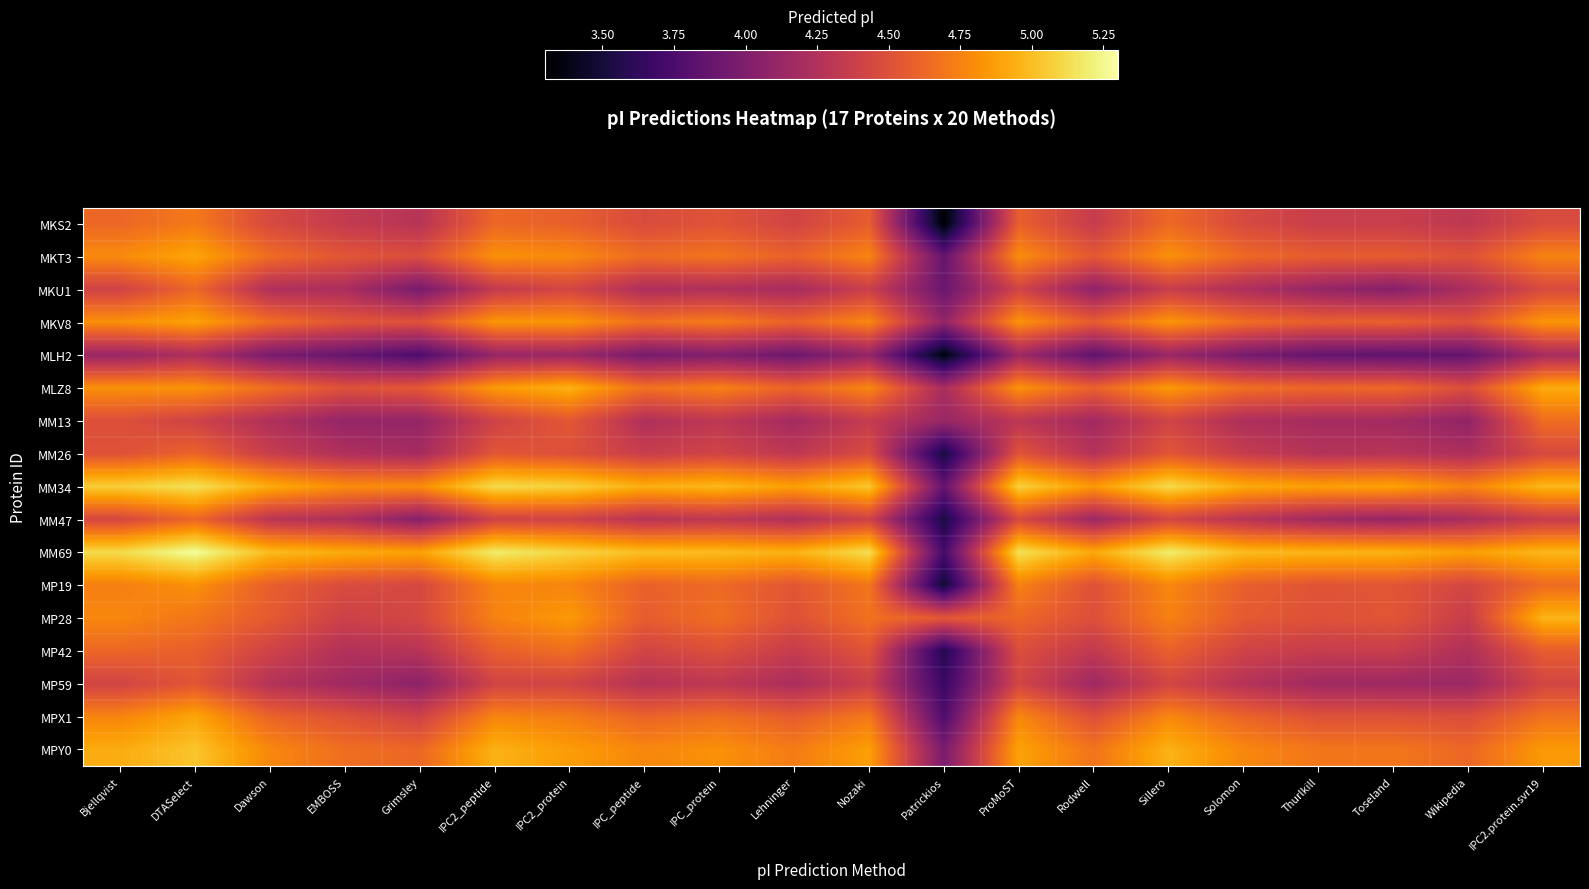

Reading left to right, transcribe all the data shown in this chart.

MKS2: Bjellqvist=4.6	DTASelect=4.7	Dawson=4.5	EMBOSS=4.3	Grimsley=4.3	IPC2_peptide=4.6	IPC2_protein=4.6	IPC_peptide=4.5	IPC_protein=4.5	Lehninger=4.4	Nozaki=4.6	Patrickios=3.3	ProMoST=4.6	Rodwell=4.4	Sillero=4.6	Solomon=4.5	Thurlkill=4.4	Toseland=4.4	Wikipedia=4.3	IPC2.protein.svr19=4.5
MKT3: Bjellqvist=4.8	DTASelect=4.9	Dawson=4.6	EMBOSS=4.5	Grimsley=4.5	IPC2_peptide=4.8	IPC2_protein=4.8	IPC_peptide=4.6	IPC_protein=4.7	Lehninger=4.6	Nozaki=4.8	Patrickios=3.9	ProMoST=4.8	Rodwell=4.5	Sillero=4.8	Solomon=4.6	Thurlkill=4.6	Toseland=4.6	Wikipedia=4.5	IPC2.protein.svr19=4.8
MKU1: Bjellqvist=4.4	DTASelect=4.6	Dawson=4.2	EMBOSS=4.2	Grimsley=4.0	IPC2_peptide=4.3	IPC2_protein=4.4	IPC_peptide=4.2	IPC_protein=4.2	Lehninger=4.2	Nozaki=4.4	Patrickios=3.9	ProMoST=4.4	Rodwell=4.1	Sillero=4.4	Solomon=4.2	Thurlkill=4.1	Toseland=4.0	Wikipedia=4.2	IPC2.protein.svr19=4.5
MKV8: Bjellqvist=4.8	DTASelect=4.9	Dawson=4.7	EMBOSS=4.5	Grimsley=4.5	IPC2_peptide=4.8	IPC2_protein=4.8	IPC_peptide=4.7	IPC_protein=4.7	Lehninger=4.6	Nozaki=4.8	Patrickios=4.1	ProMoST=4.8	Rodwell=4.6	Sillero=4.8	Solomon=4.7	Thurlkill=4.6	Toseland=4.6	Wikipedia=4.5	IPC2.protein.svr19=4.8
MLH2: Bjellqvist=4.1	DTASelect=4.2	Dawson=4.0	EMBOSS=3.9	Grimsley=3.8	IPC2_peptide=4.1	IPC2_protein=4.1	IPC_peptide=4.0	IPC_protein=4.0	Lehninger=3.9	Nozaki=4.1	Patrickios=3.4	ProMoST=4.2	Rodwell=3.8	Sillero=4.1	Solomon=4.0	Thurlkill=3.9	Toseland=3.8	Wikipedia=3.9	IPC2.protein.svr19=4.2
MLZ8: Bjellqvist=4.8	DTASelect=4.8	Dawson=4.7	EMBOSS=4.5	Grimsley=4.5	IPC2_peptide=4.9	IPC2_protein=5.0	IPC_peptide=4.7	IPC_protein=4.7	Lehninger=4.6	Nozaki=4.8	Patrickios=4.2	ProMoST=4.8	Rodwell=4.6	Sillero=4.9	Solomon=4.7	Thurlkill=4.6	Toseland=4.6	Wikipedia=4.5	IPC2.protein.svr19=4.9
MM13: Bjellqvist=4.5	DTASelect=4.4	Dawson=4.2	EMBOSS=4.1	Grimsley=4.1	IPC2_peptide=4.4	IPC2_protein=4.5	IPC_peptide=4.2	IPC_protein=4.3	Lehninger=4.2	Nozaki=4.4	Patrickios=4.1	ProMoST=4.3	Rodwell=4.2	Sillero=4.4	Solomon=4.2	Thurlkill=4.2	Toseland=4.2	Wikipedia=4.1	IPC2.protein.svr19=4.7
MM26: Bjellqvist=4.5	DTASelect=4.6	Dawson=4.4	EMBOSS=4.2	Grimsley=4.2	IPC2_peptide=4.5	IPC2_protein=4.5	IPC_peptide=4.4	IPC_protein=4.4	Lehninger=4.3	Nozaki=4.5	Patrickios=3.5	ProMoST=4.5	Rodwell=4.3	Sillero=4.5	Solomon=4.4	Thurlkill=4.3	Toseland=4.3	Wikipedia=4.2	IPC2.protein.svr19=4.5
MM34: Bjellqvist=5.1	DTASelect=5.1	Dawson=4.9	EMBOSS=4.8	Grimsley=4.8	IPC2_peptide=5.1	IPC2_protein=5.1	IPC_peptide=4.9	IPC_protein=5.0	Lehninger=4.9	Nozaki=5.0	Patrickios=3.9	ProMoST=5.1	Rodwell=4.9	Sillero=5.1	Solomon=4.9	Thurlkill=4.9	Toseland=4.9	Wikipedia=4.8	IPC2.protein.svr19=5.0
MM47: Bjellqvist=4.4	DTASelect=4.6	Dawson=4.3	EMBOSS=4.2	Grimsley=4.0	IPC2_peptide=4.4	IPC2_protein=4.4	IPC_peptide=4.3	IPC_protein=4.3	Lehninger=4.2	Nozaki=4.4	Patrickios=3.5	ProMoST=4.5	Rodwell=4.1	Sillero=4.4	Solomon=4.3	Thurlkill=4.2	Toseland=4.1	Wikipedia=4.2	IPC2.protein.svr19=4.4
MM69: Bjellqvist=5.1	DTASelect=5.3	Dawson=5.0	EMBOSS=4.9	Grimsley=4.9	IPC2_peptide=5.2	IPC2_protein=5.1	IPC_peptide=5.0	IPC_protein=5.0	Lehninger=5.0	Nozaki=5.1	Patrickios=3.7	ProMoST=5.1	Rodwell=4.9	Sillero=5.2	Solomon=5.0	Thurlkill=5.0	Toseland=5.0	Wikipedia=4.9	IPC2.protein.svr19=5.0
MP19: Bjellqvist=4.7	DTASelect=4.8	Dawson=4.6	EMBOSS=4.5	Grimsley=4.4	IPC2_peptide=4.8	IPC2_protein=4.8	IPC_peptide=4.6	IPC_protein=4.6	Lehninger=4.5	Nozaki=4.7	Patrickios=3.5	ProMoST=4.7	Rodwell=4.5	Sillero=4.8	Solomon=4.6	Thurlkill=4.5	Toseland=4.5	Wikipedia=4.4	IPC2.protein.svr19=4.6
MP28: Bjellqvist=4.8	DTASelect=4.7	Dawson=4.6	EMBOSS=4.4	Grimsley=4.4	IPC2_peptide=4.7	IPC2_protein=4.9	IPC_peptide=4.6	IPC_protein=4.7	Lehninger=4.5	Nozaki=4.7	Patrickios=4.5	ProMoST=4.6	Rodwell=4.5	Sillero=4.7	Solomon=4.6	Thurlkill=4.5	Toseland=4.5	Wikipedia=4.4	IPC2.protein.svr19=5.0
MP42: Bjellqvist=4.6	DTASelect=4.6	Dawson=4.4	EMBOSS=4.3	Grimsley=4.3	IPC2_peptide=4.6	IPC2_protein=4.7	IPC_peptide=4.4	IPC_protein=4.5	Lehninger=4.4	Nozaki=4.5	Patrickios=3.6	ProMoST=4.5	Rodwell=4.3	Sillero=4.6	Solomon=4.4	Thurlkill=4.4	Toseland=4.4	Wikipedia=4.2	IPC2.protein.svr19=4.6
MP59: Bjellqvist=4.4	DTASelect=4.5	Dawson=4.3	EMBOSS=4.2	Grimsley=4.1	IPC2_peptide=4.4	IPC2_protein=4.4	IPC_peptide=4.3	IPC_protein=4.3	Lehninger=4.2	Nozaki=4.4	Patrickios=3.7	ProMoST=4.4	Rodwell=4.2	Sillero=4.4	Solomon=4.3	Thurlkill=4.2	Toseland=4.2	Wikipedia=4.1	IPC2.protein.svr19=4.4
MPX1: Bjellqvist=4.8	DTASelect=4.9	Dawson=4.6	EMBOSS=4.5	Grimsley=4.4	IPC2_peptide=4.8	IPC2_protein=4.7	IPC_peptide=4.6	IPC_protein=4.7	Lehninger=4.6	Nozaki=4.7	Patrickios=3.8	ProMoST=4.8	Rodwell=4.5	Sillero=4.8	Solomon=4.6	Thurlkill=4.5	Toseland=4.5	Wikipedia=4.5	IPC2.protein.svr19=4.7
MPY0: Bjellqvist=4.9	DTASelect=5.0	Dawson=4.8	EMBOSS=4.7	Grimsley=4.6	IPC2_peptide=5.0	IPC2_protein=4.9	IPC_peptide=4.8	IPC_protein=4.8	Lehninger=4.7	Nozaki=4.9	Patrickios=4.0	ProMoST=4.9	Rodwell=4.7	Sillero=5.0	Solomon=4.8	Thurlkill=4.7	Toseland=4.7	Wikipedia=4.6	IPC2.protein.svr19=4.9